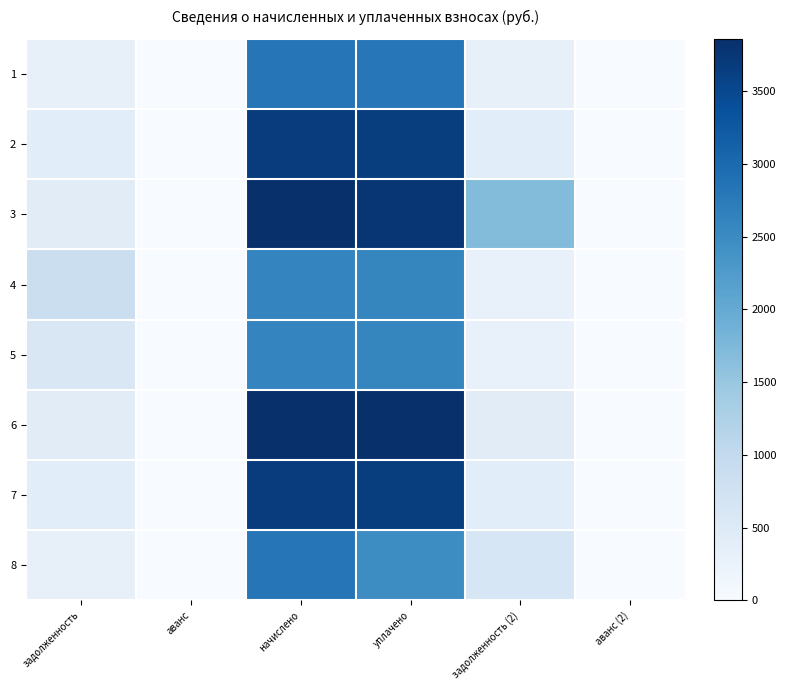

At which category is the sum across all series the highest?

начислено